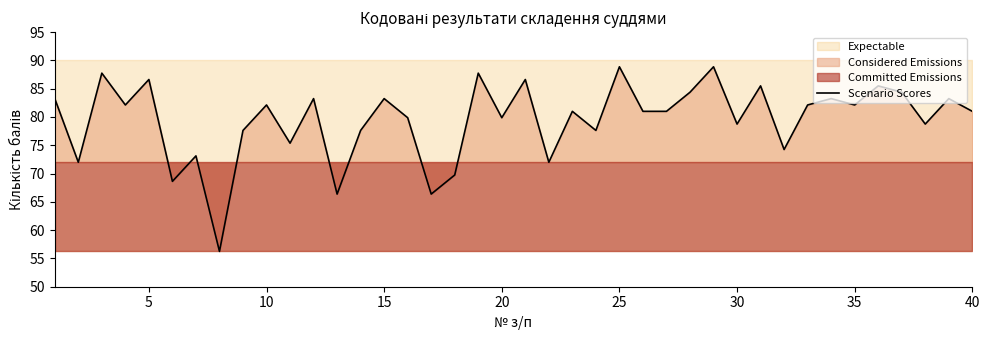

The value of Scenario Scores at 15 is 25.8. True or false?

False